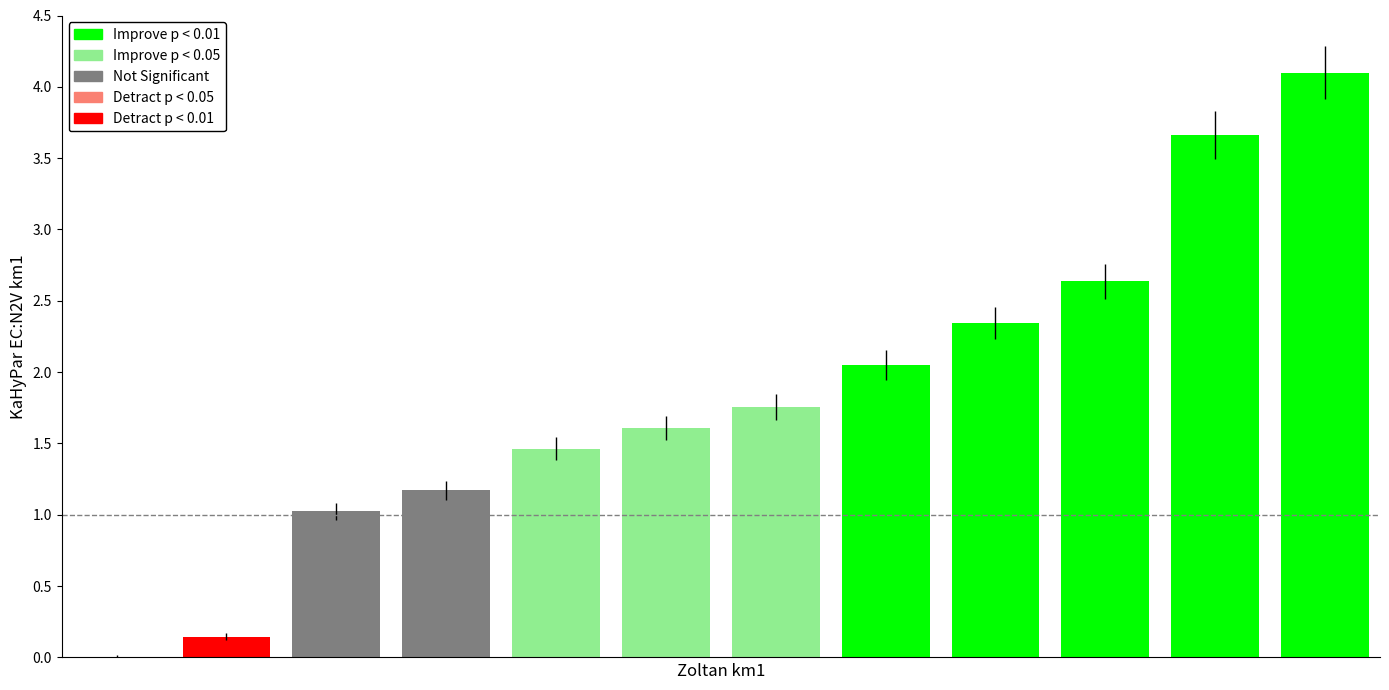

What is the greatest value displayed?

4.1